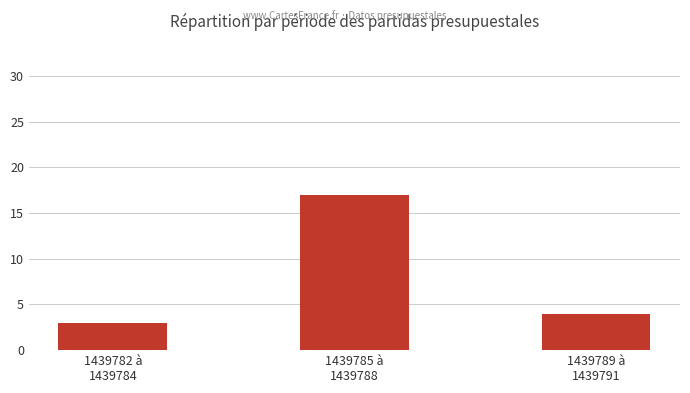

At which category does the chart reach its minimum across all series?

1439782 à
1439784